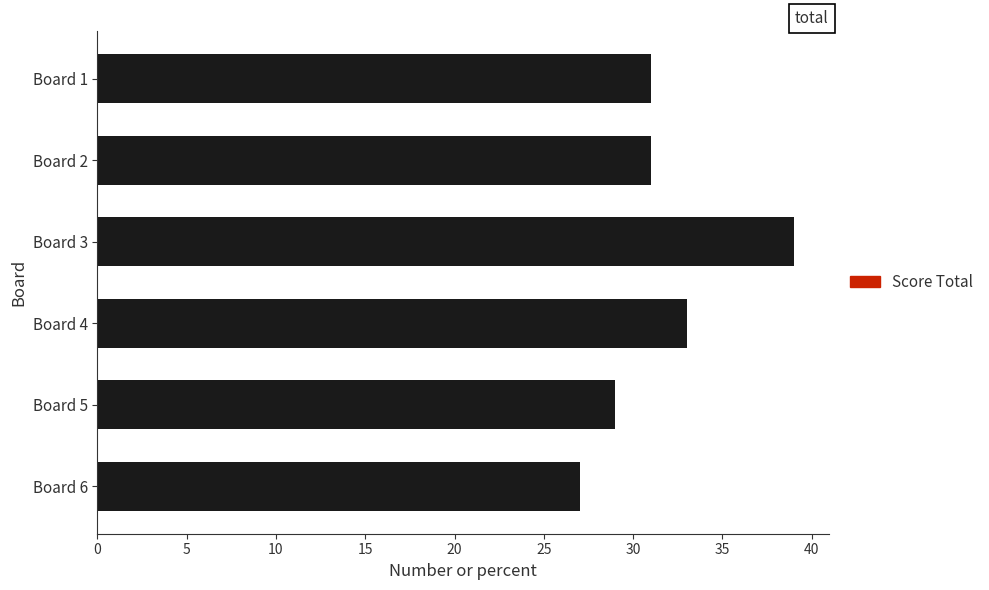

What is the difference between the maximum and minimum values?

12